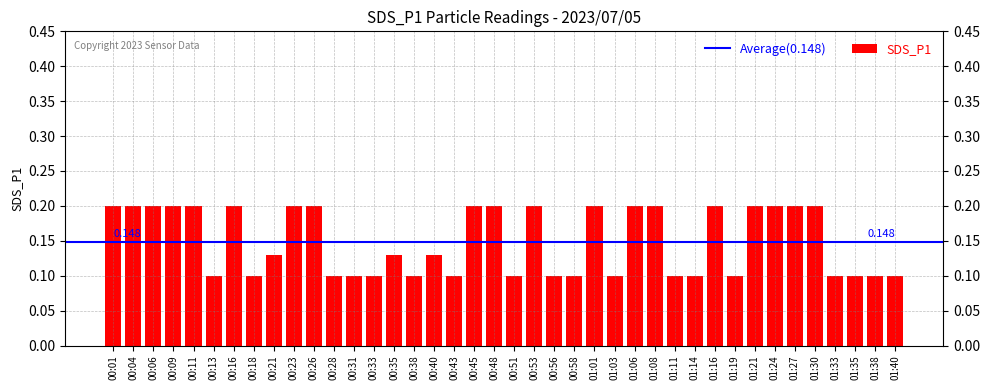

Are the bars horizontal?

No